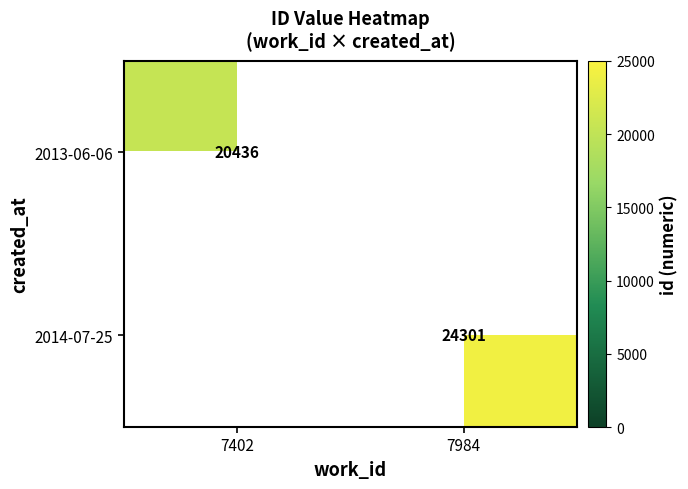

What is the highest value of the 2014-07-25 series?

24301